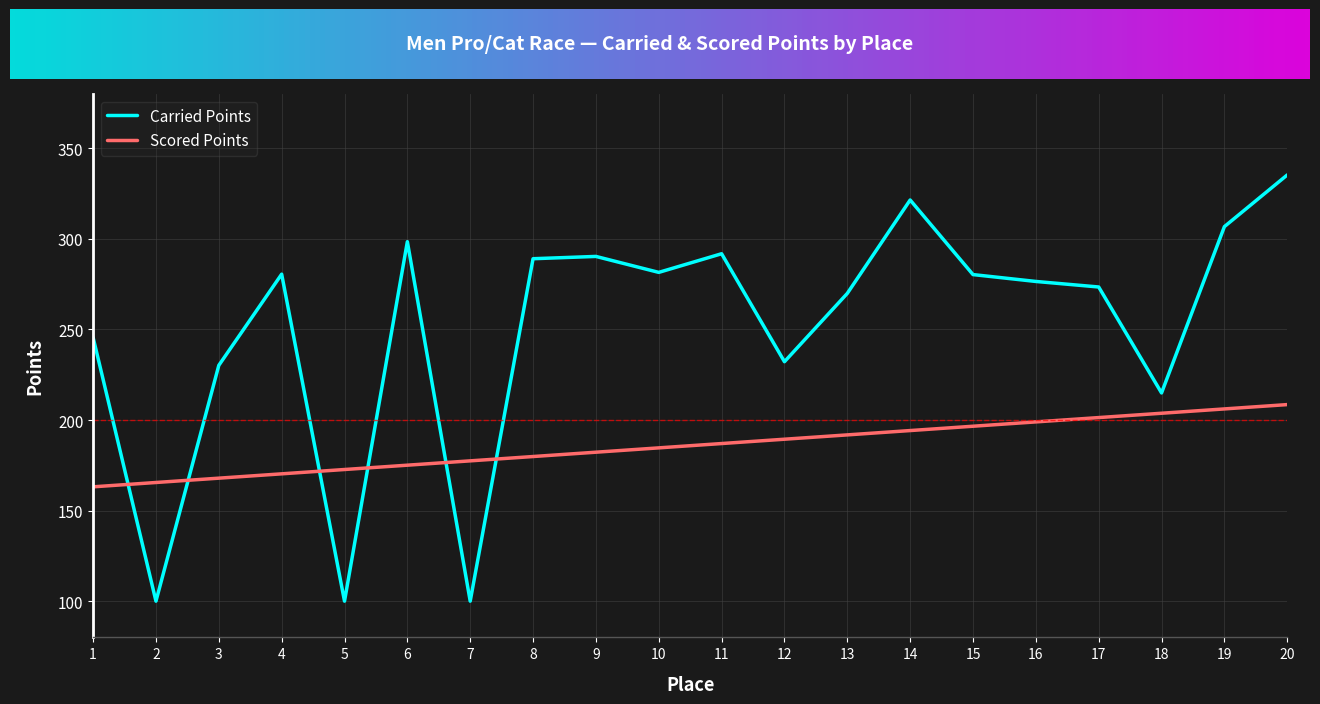

Which series has the widest spread of values?

Carried Points